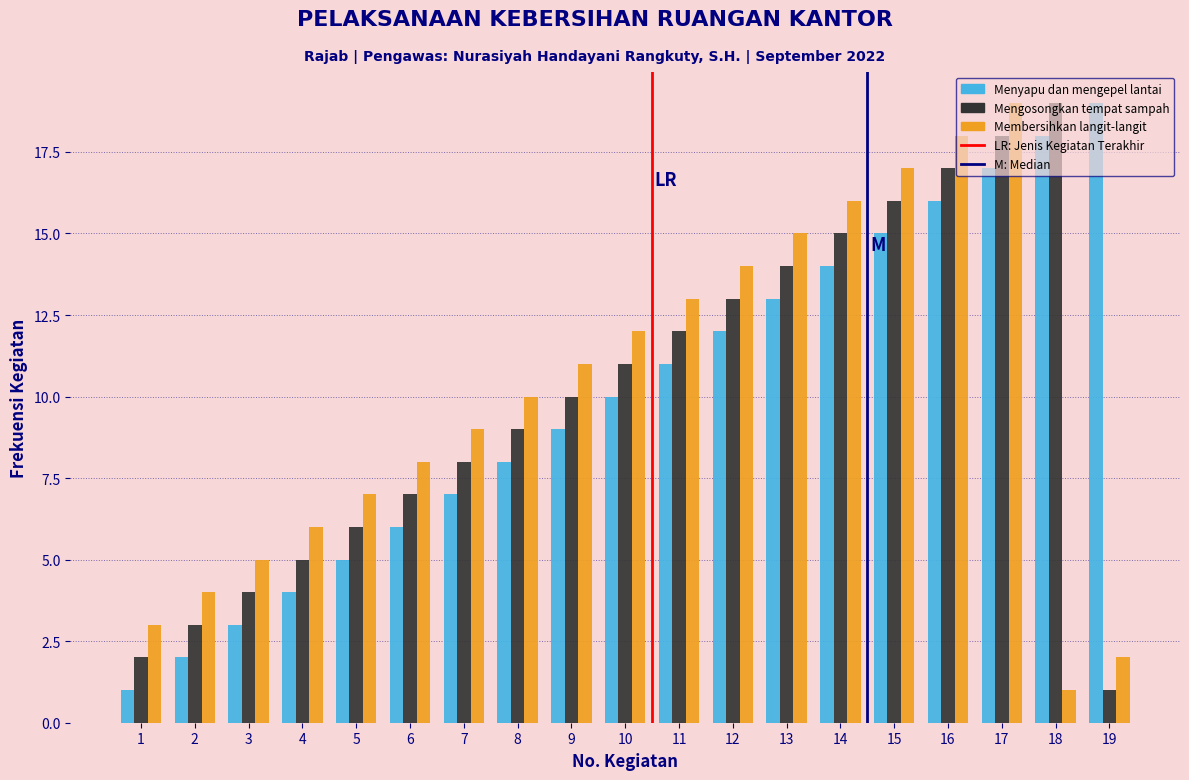

At 6, list the series in order from largest to smallest.

Membersihkan langit-langit, Mengosongkan tempat sampah, Menyapu dan mengepel lantai